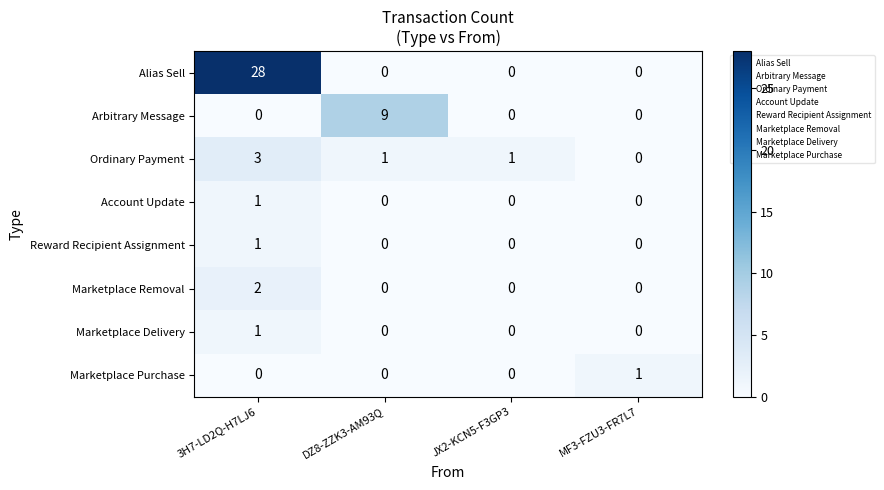

Which series changed the most between DZ8-ZZK3-AM93Q and MF3-FZU3-FR7L7?

Arbitrary Message